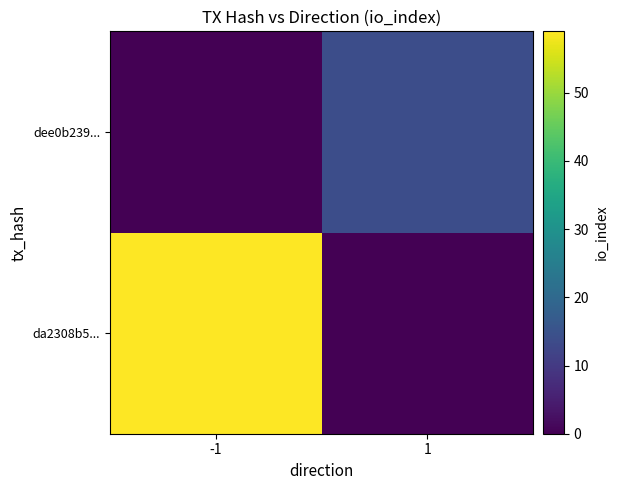

Reading right to left, list all the values displayed in this chart.

da2308b5...: 1=0	-1=59
dee0b239...: 1=14	-1=0